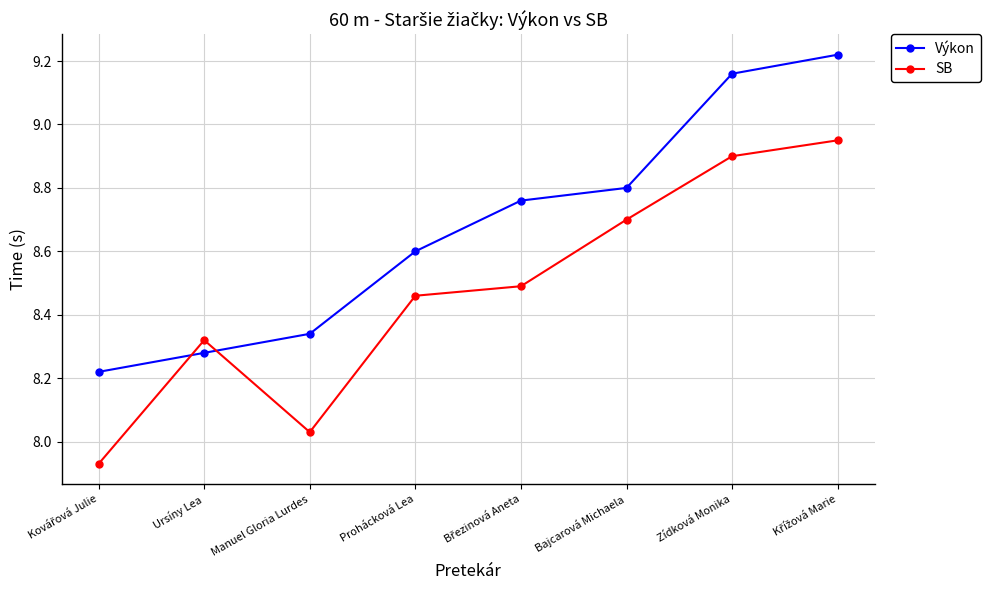

What is the difference between the SB values at Ursíny Lea and Bajcarová Michaela?

0.4